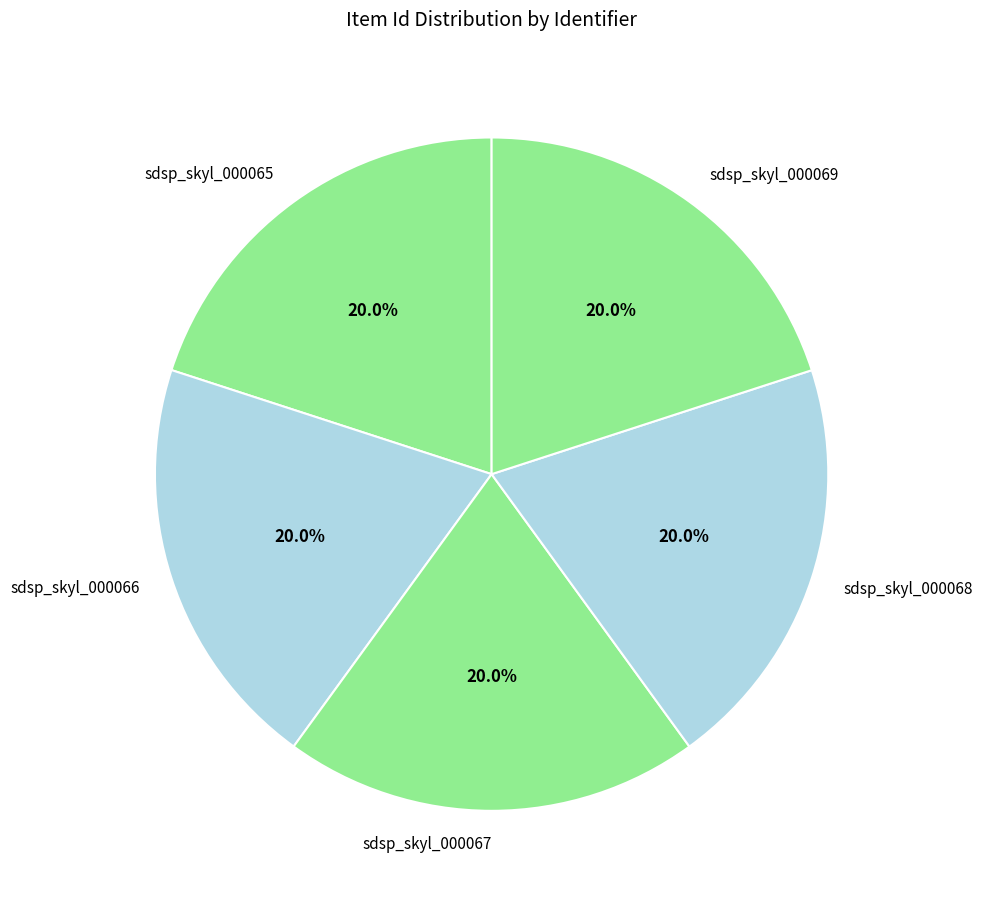

Is sdsp_skyl_000069 the majority of the pie?

No